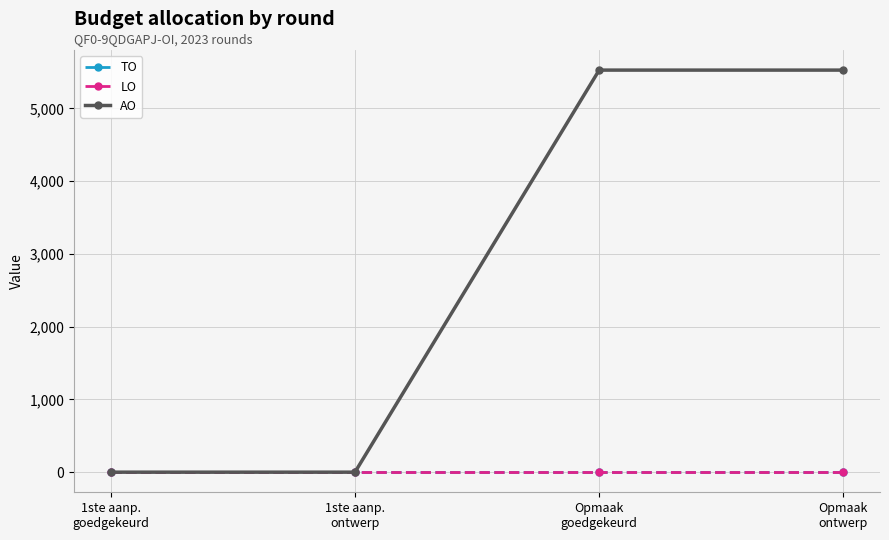

True or false: TO and AO cross at least once.

False